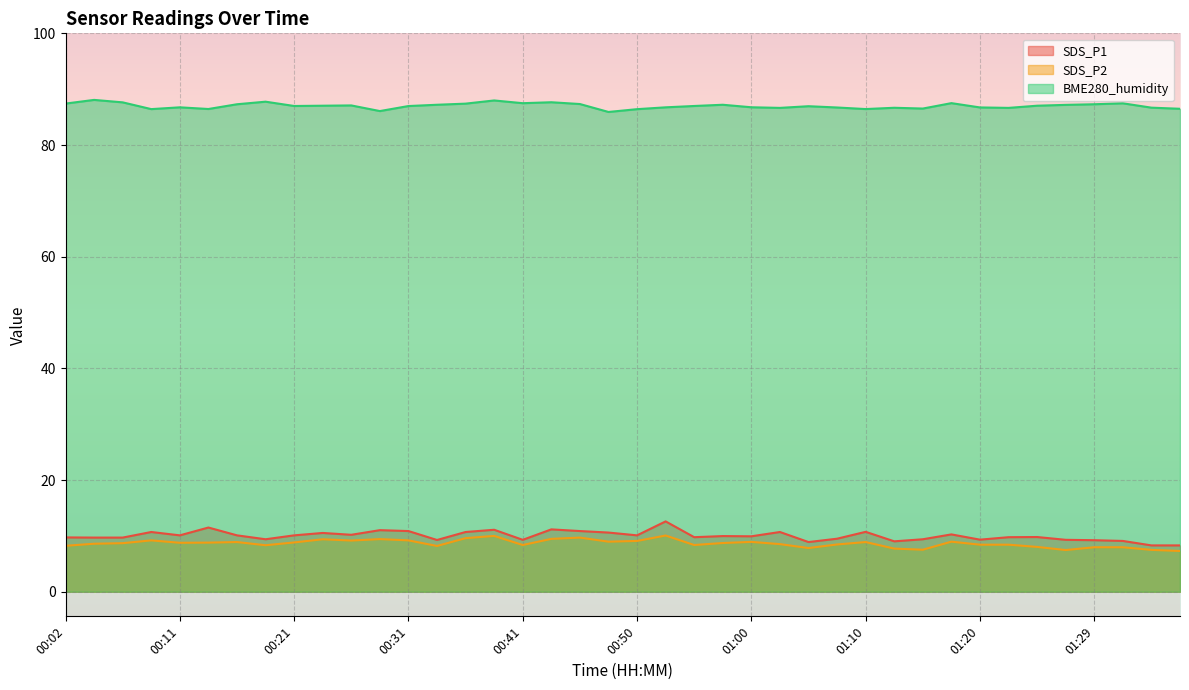

Read the BME280_humidity value at 01:07.

86.7